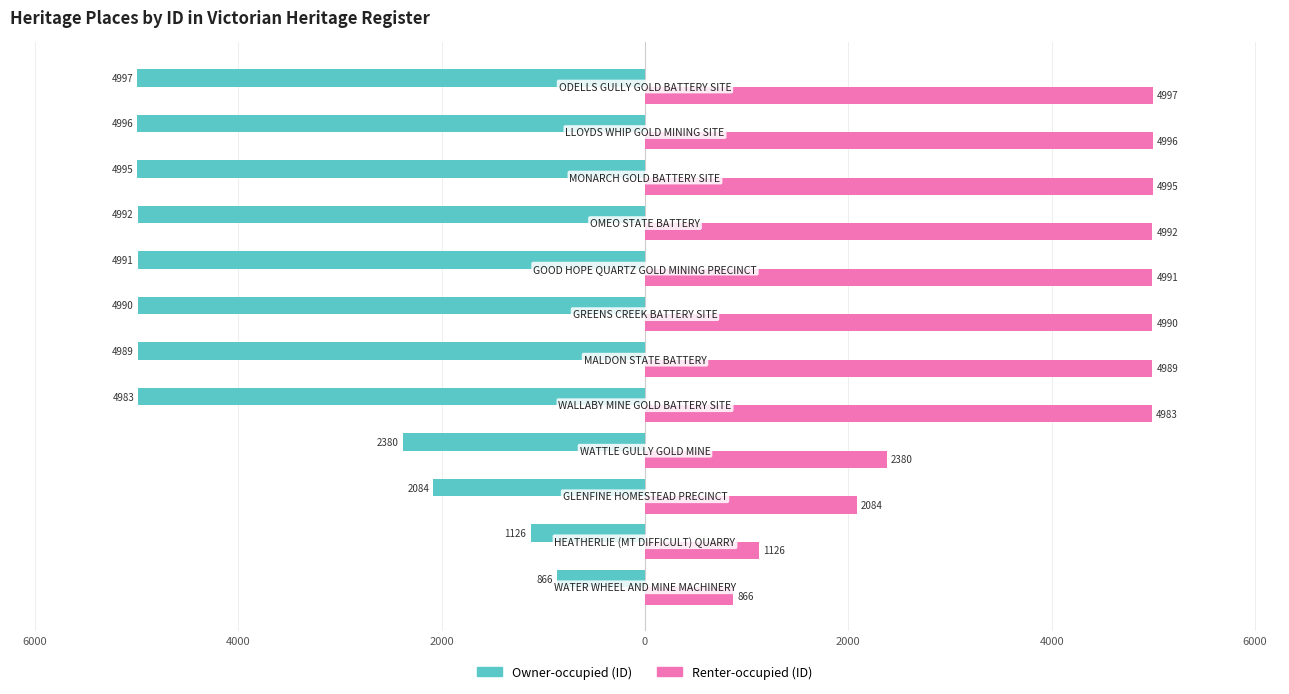

What are all the series names shown in the legend?

Owner-occupied (ID), Renter-occupied (ID)